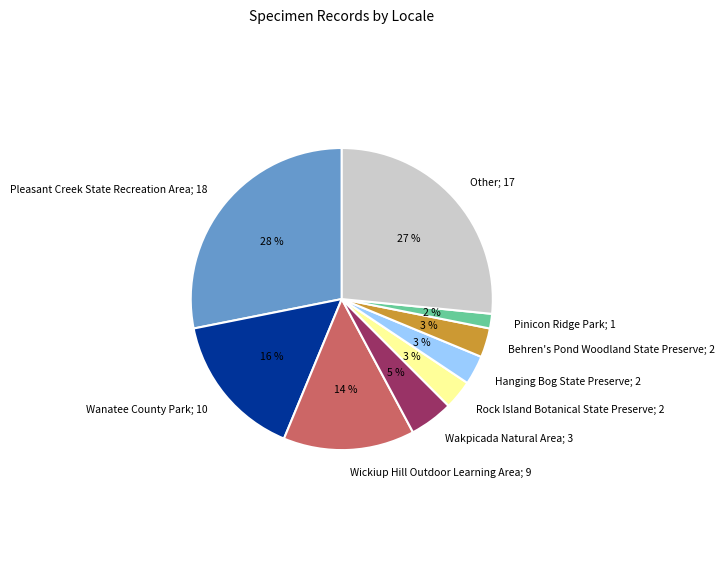

Is there a majority slice in this chart?

No